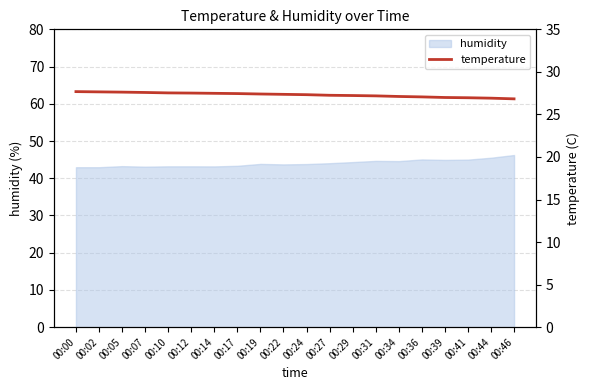

What is the change in value from 00:07 to 00:12?

-0.1